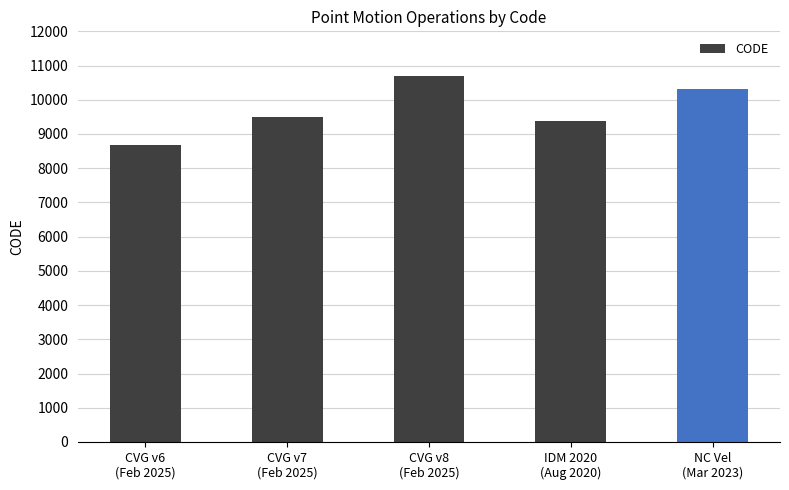

Reading left to right, list all the values displayed in this chart.

8676	9483	10707	9375	10323